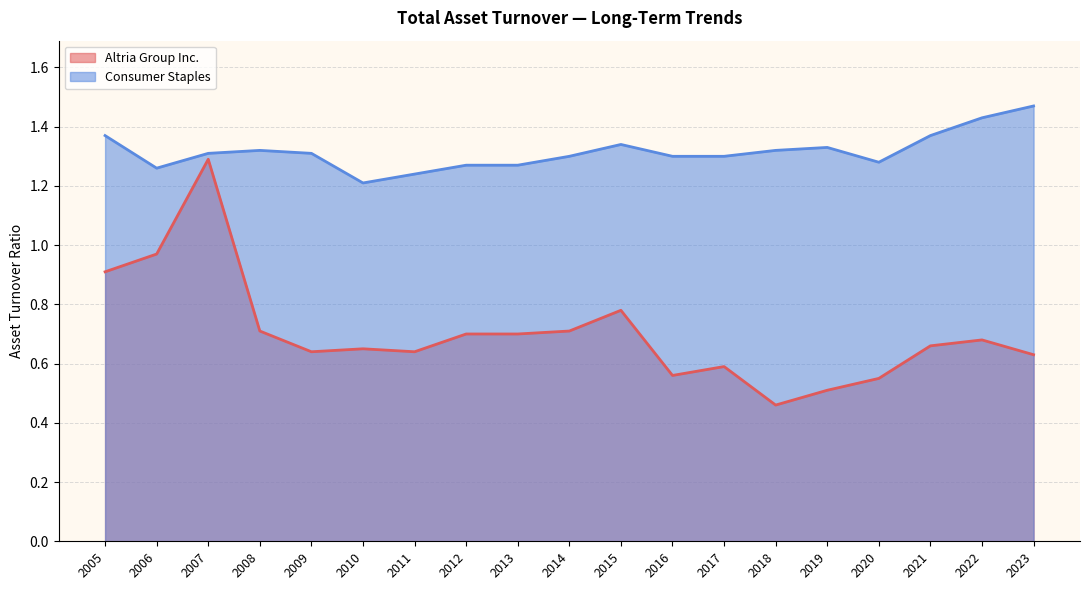

What is the sum of the Consumer Staples values at 2006 and 2014?

2.6